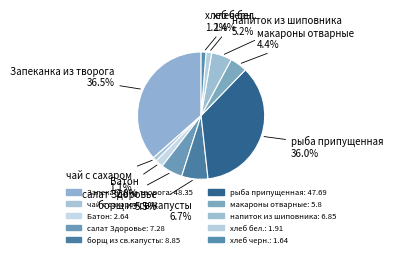

How many slices are in this pie chart?

10